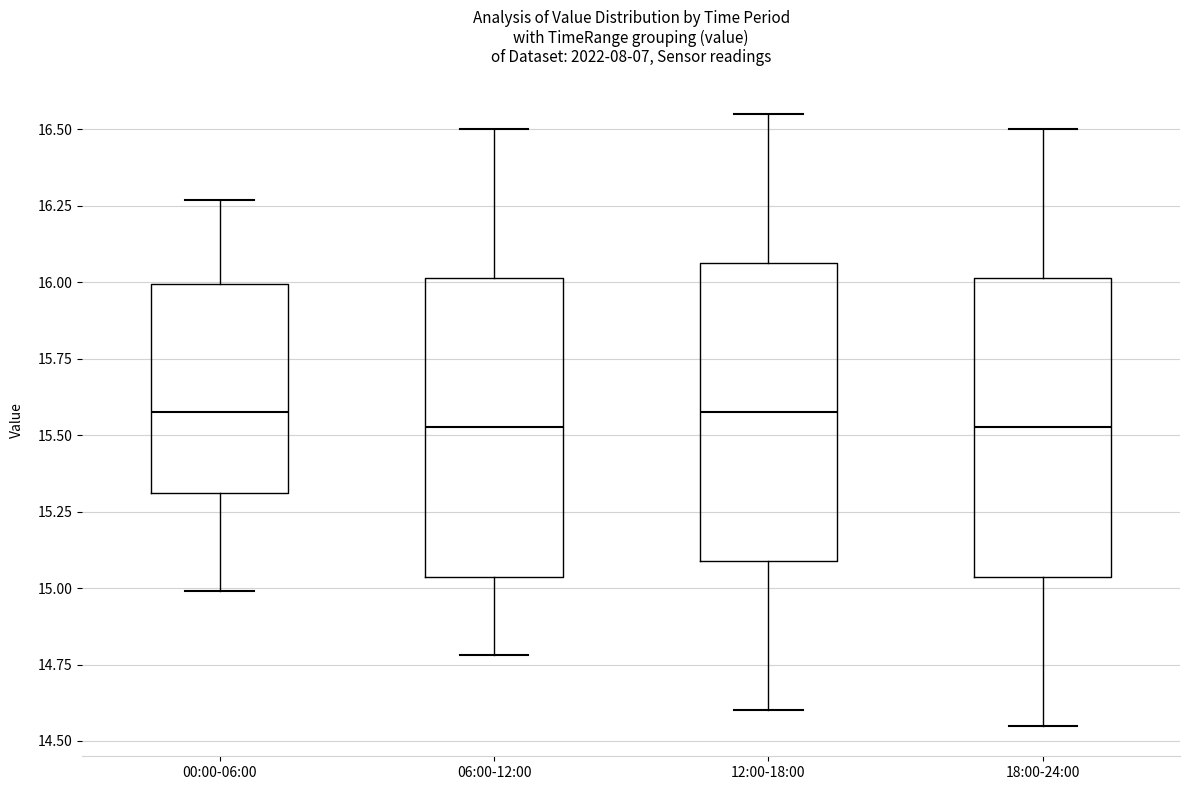

Reading left to right, transcribe this box plot: for each box, give where its median line is, the range the box spans, and where its two whiskers end, as read against the y-axis. The values are not printed on the chart, so give them approximately, as read against the axis.

00:00-06:00: median 15.60, box 15.30 to 16.00, whiskers 15.00 to 16.25
06:00-12:00: median 15.55, box 15.05 to 16.00, whiskers 14.80 to 16.50
12:00-18:00: median 15.60, box 15.10 to 16.05, whiskers 14.60 to 16.55
18:00-24:00: median 15.55, box 15.05 to 16.00, whiskers 14.55 to 16.50